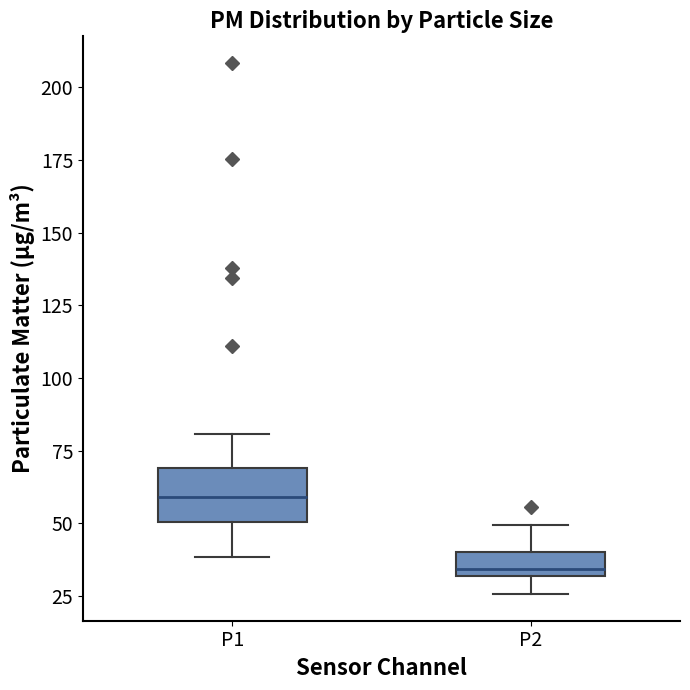

Where does the lower whisker of the box for P1 end on the y-axis? The values are not printed on the chart, so give them approximately, as read against the axis.

40